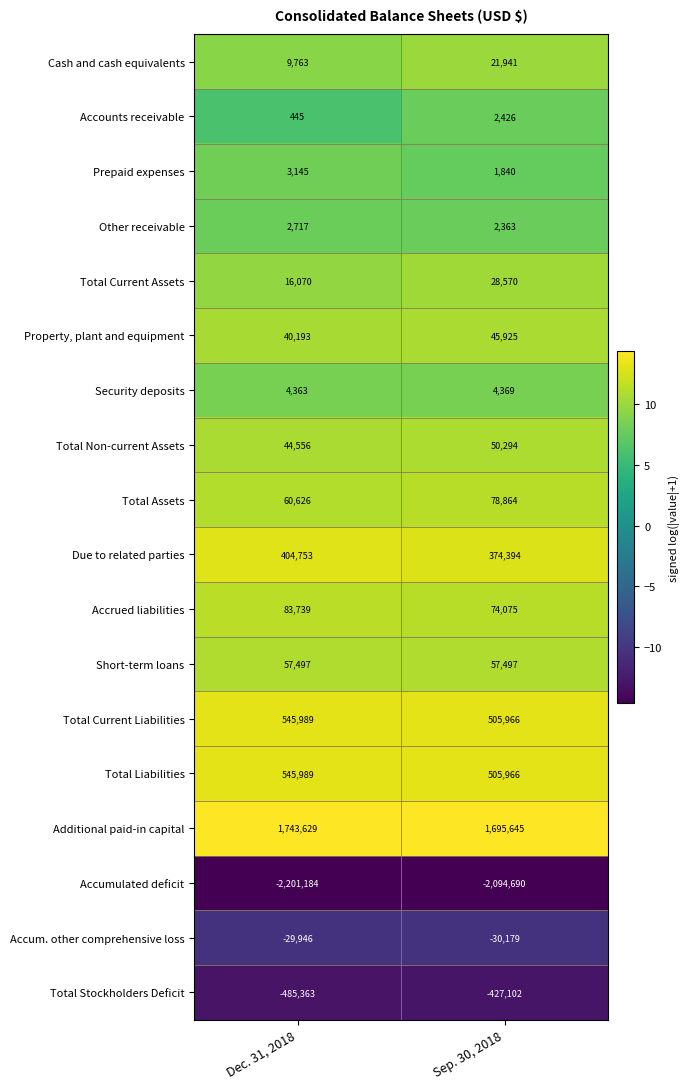

True or false: Total Liabilities has a value of 287686 at Sep. 30, 2018.

False